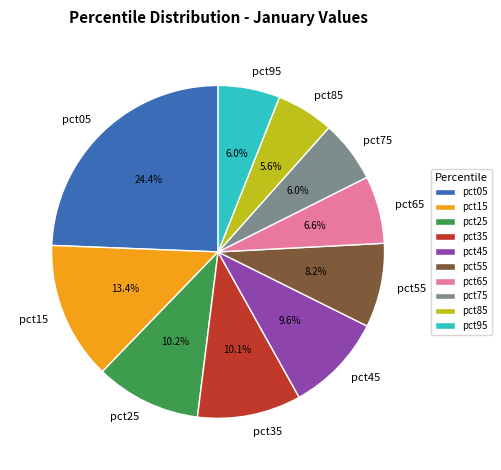

To the nearest percent, what portion does pct55 represent?

8%